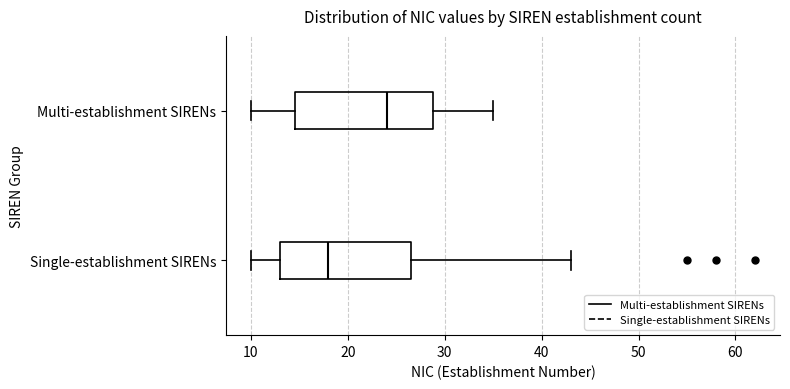

Reading bottom to top, transcribe this box plot: for each box, give where its median line is, the range the box spans, and where its two whiskers end, as read against the x-axis. The values are not printed on the chart, so give them approximately, as read against the axis.

Single-establishment SIRENs: median 18, box 13 to 27, whiskers 10 to 43
Multi-establishment SIRENs: median 24, box 15 to 29, whiskers 10 to 35